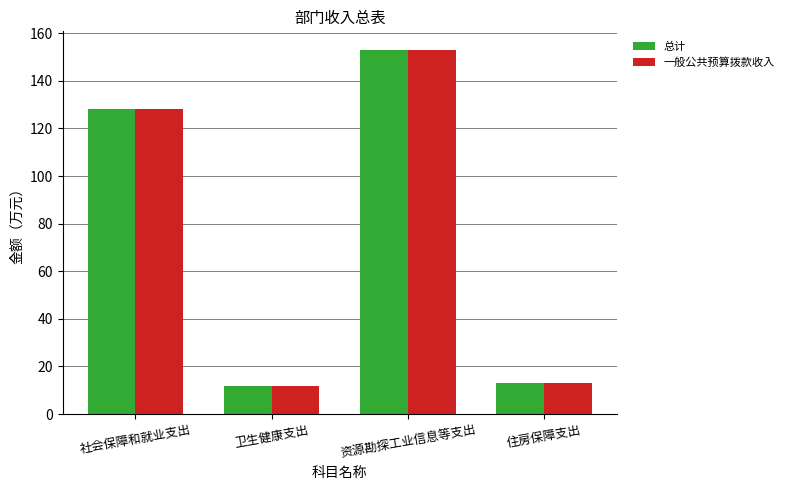

At which label does 一般公共预算拨款收入 first exceed 128?

社会保障和就业支出